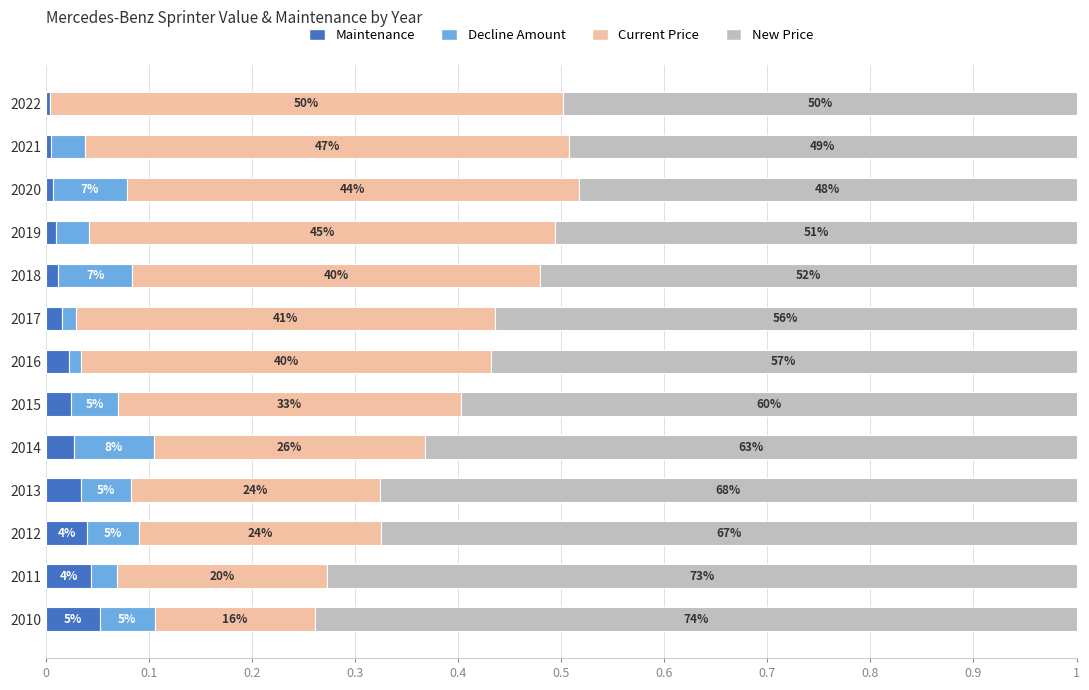

What are all the series names shown in the legend?

Maintenance, Decline Amount, Current Price, New Price